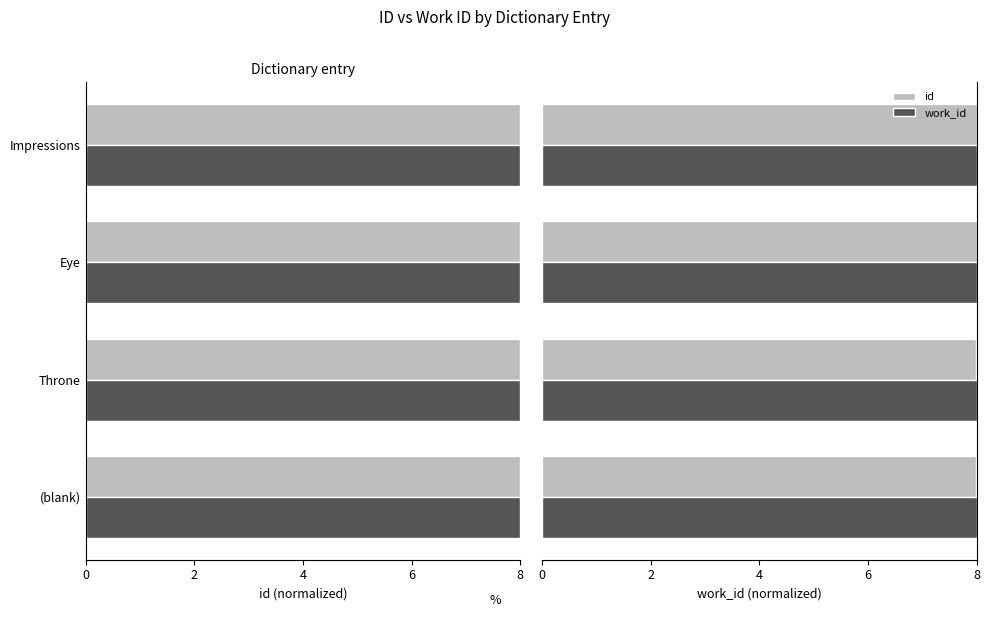

How many distinct data groups are displayed?

2